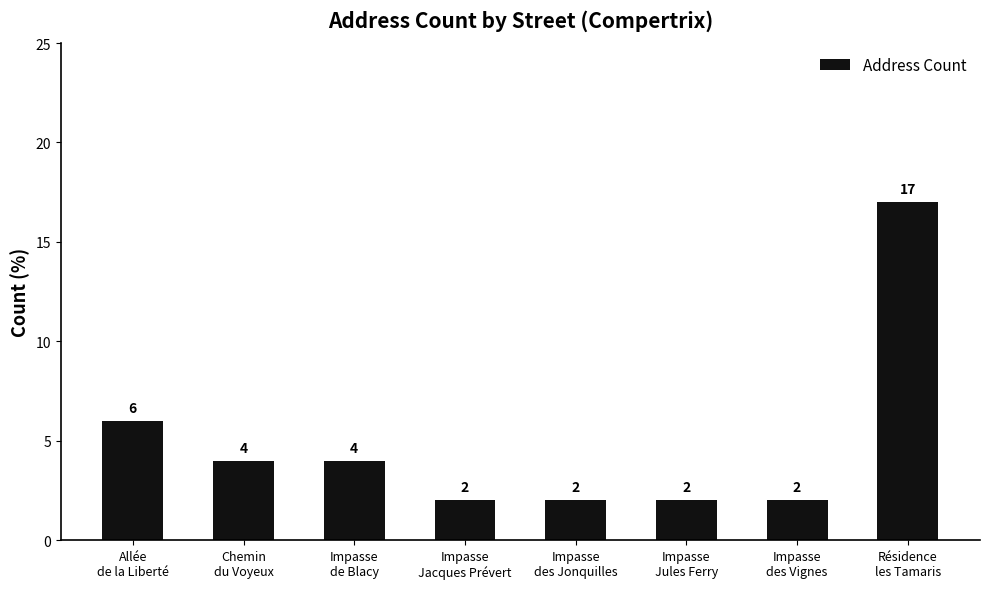

Which category has the highest value across all series?

Résidence
les Tamaris